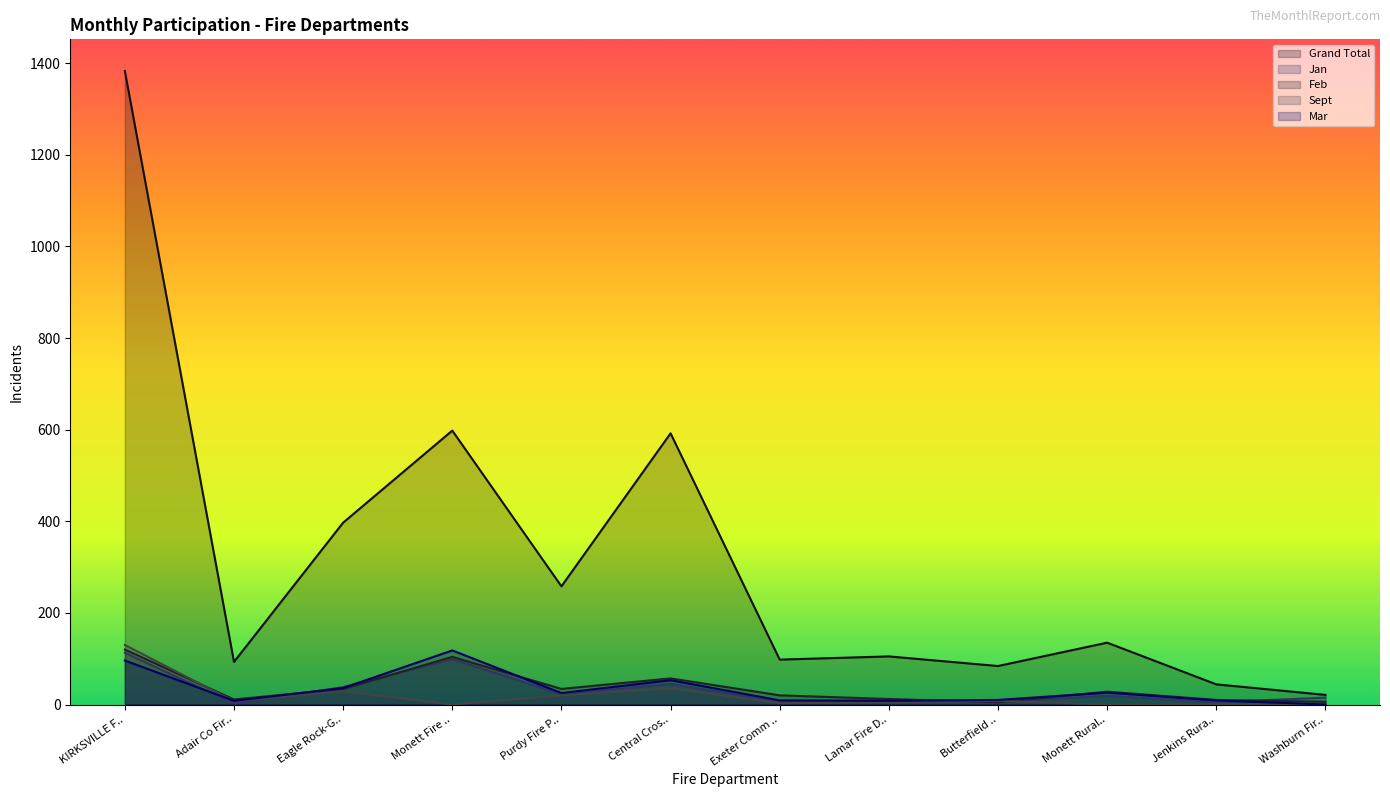

Is the value of Jan at Butterfield .. greater than the value of Grand Total at Lamar Fire D..?

No